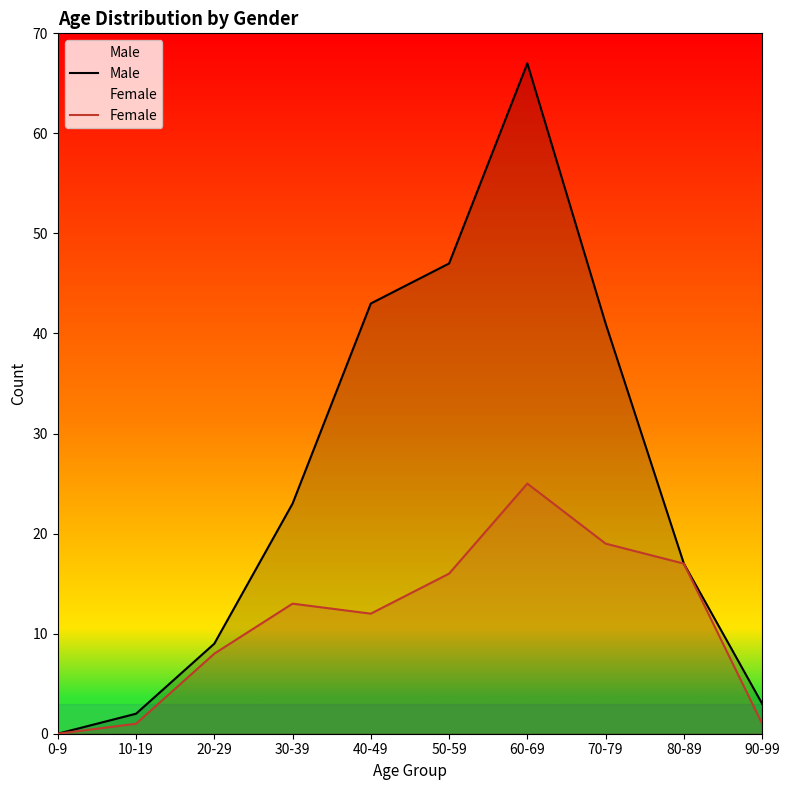

True or false: Female has more than 0 points higher than both neighbors.

True